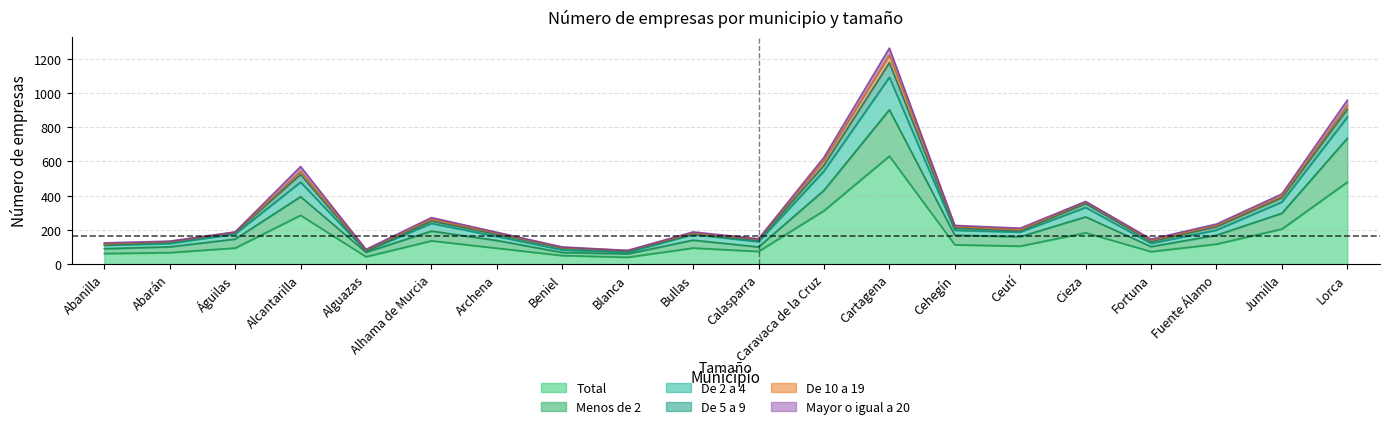

What is the spread (max minus min) of values at Lorca?

449